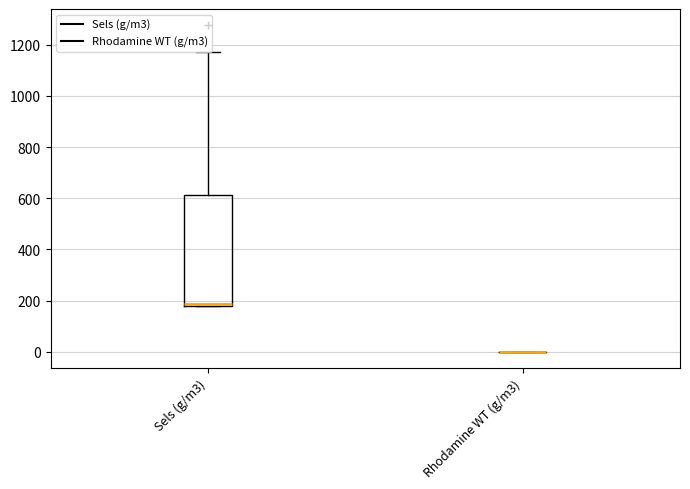

Where does the upper whisker of the box for Sels (g/m3) end on the y-axis? The values are not printed on the chart, so give them approximately, as read against the axis.

1180